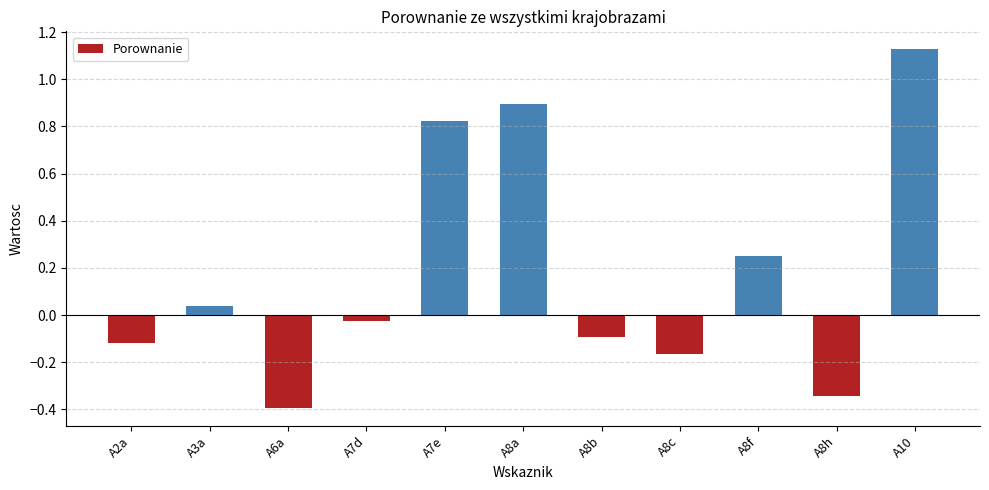

Which label corresponds to the smallest value in the chart?

A6a